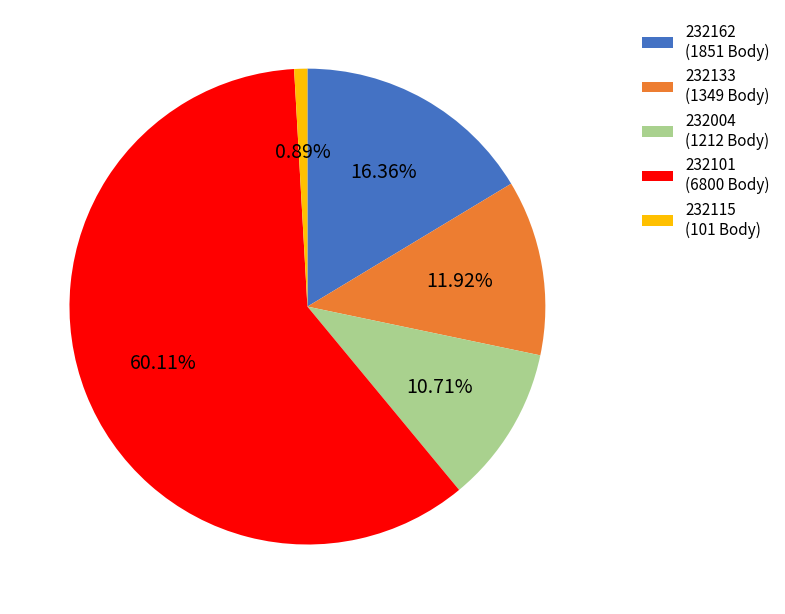

Is there a majority slice in this chart?

Yes